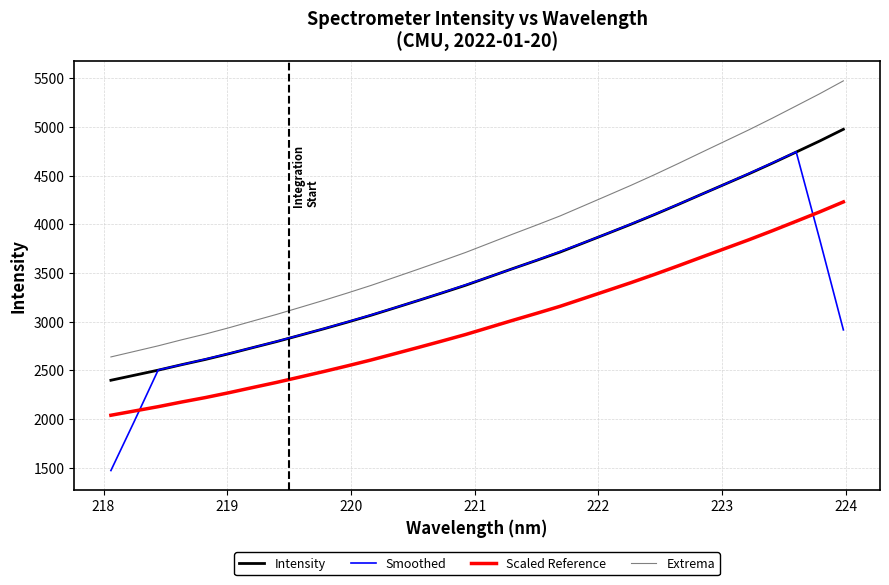

Which series has the largest total across all categories?

Extrema